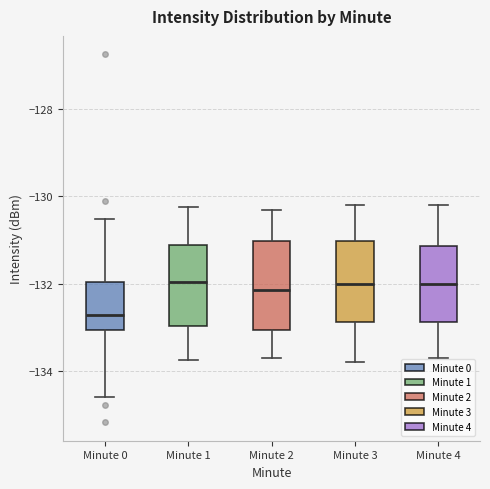

Where does the upper whisker of the box for Minute 4 end on the y-axis? The values are not printed on the chart, so give them approximately, as read against the axis.

-130.2